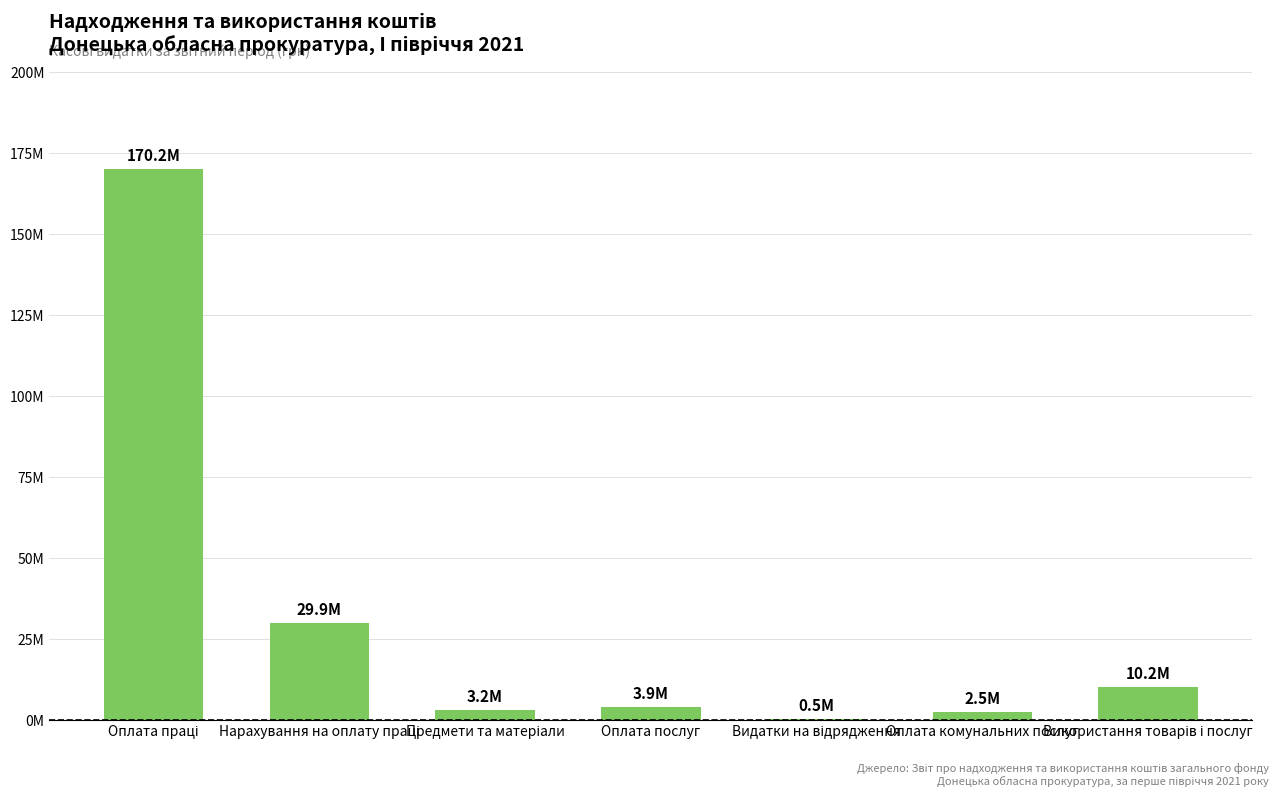

Count the number of categories in the chart.

7